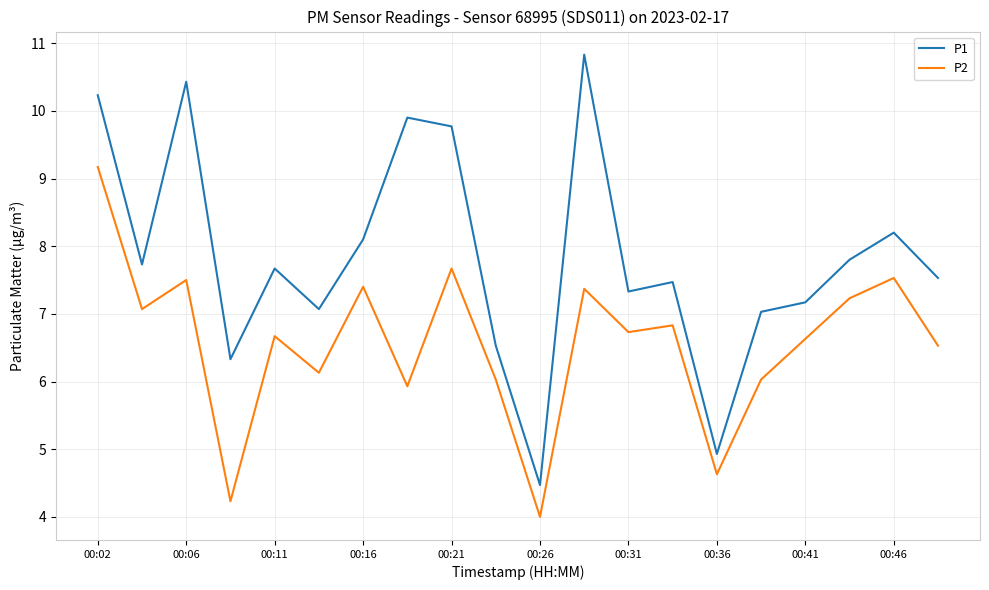

Which series has the largest total across all categories?

P1